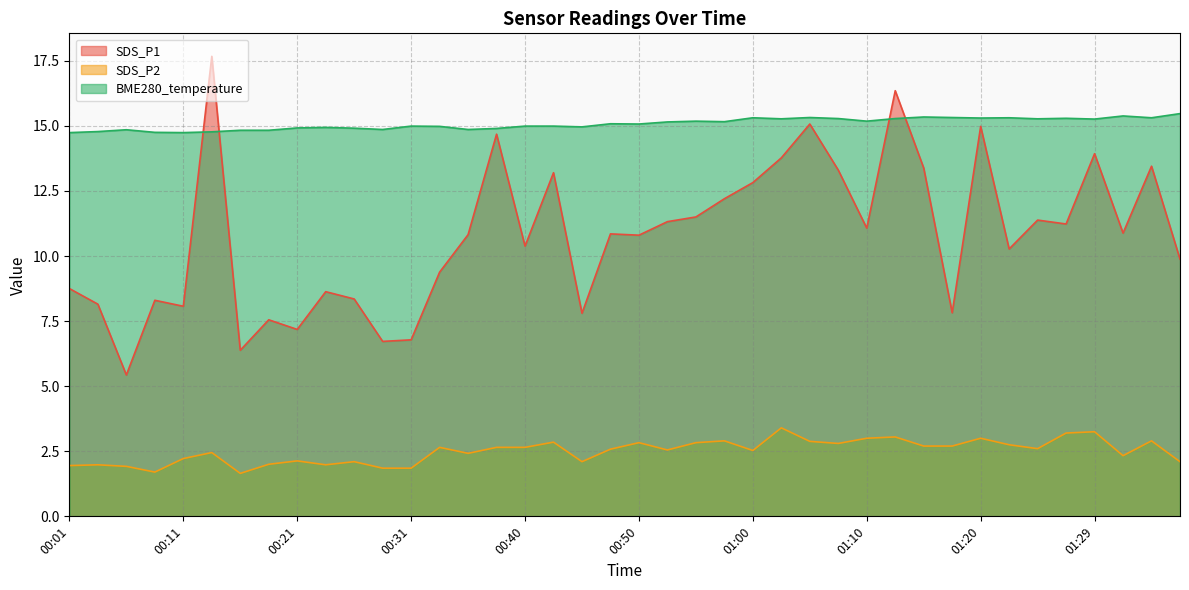

Rank the series by their average value, from highest to lowest.

BME280_temperature, SDS_P1, SDS_P2